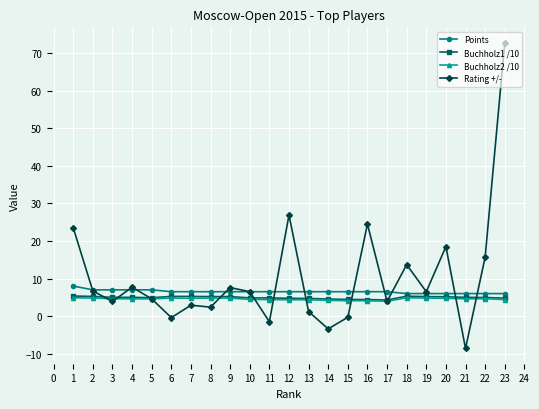

What is the value of the Points point at the 17th from the left?

6.5